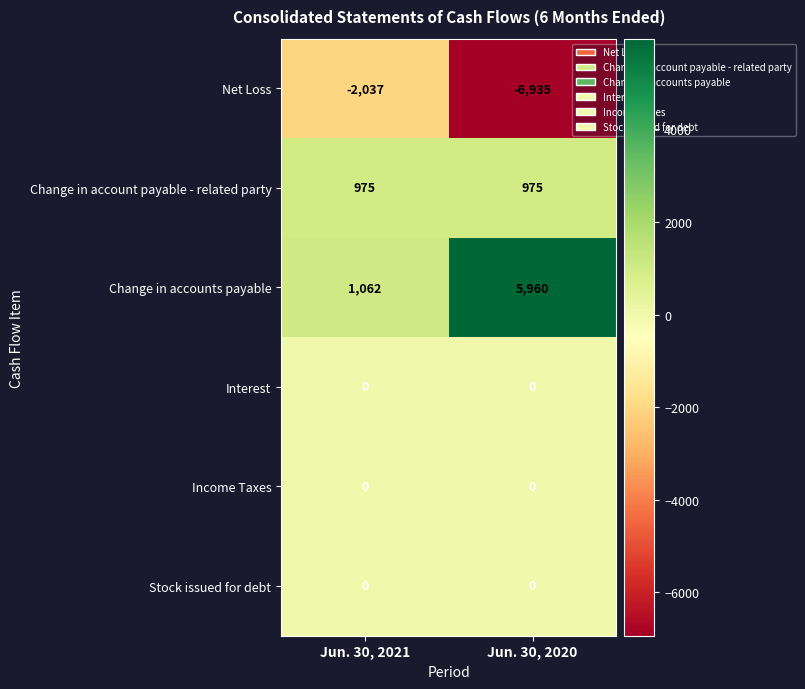

Reading left to right, what are all the values shown in this chart?

Net Loss: -2037	-6935
Change in account payable - related party: 975	975
Change in accounts payable: 1062	5960
Interest: 0	0
Income Taxes: 0	0
Stock issued for debt: 0	0